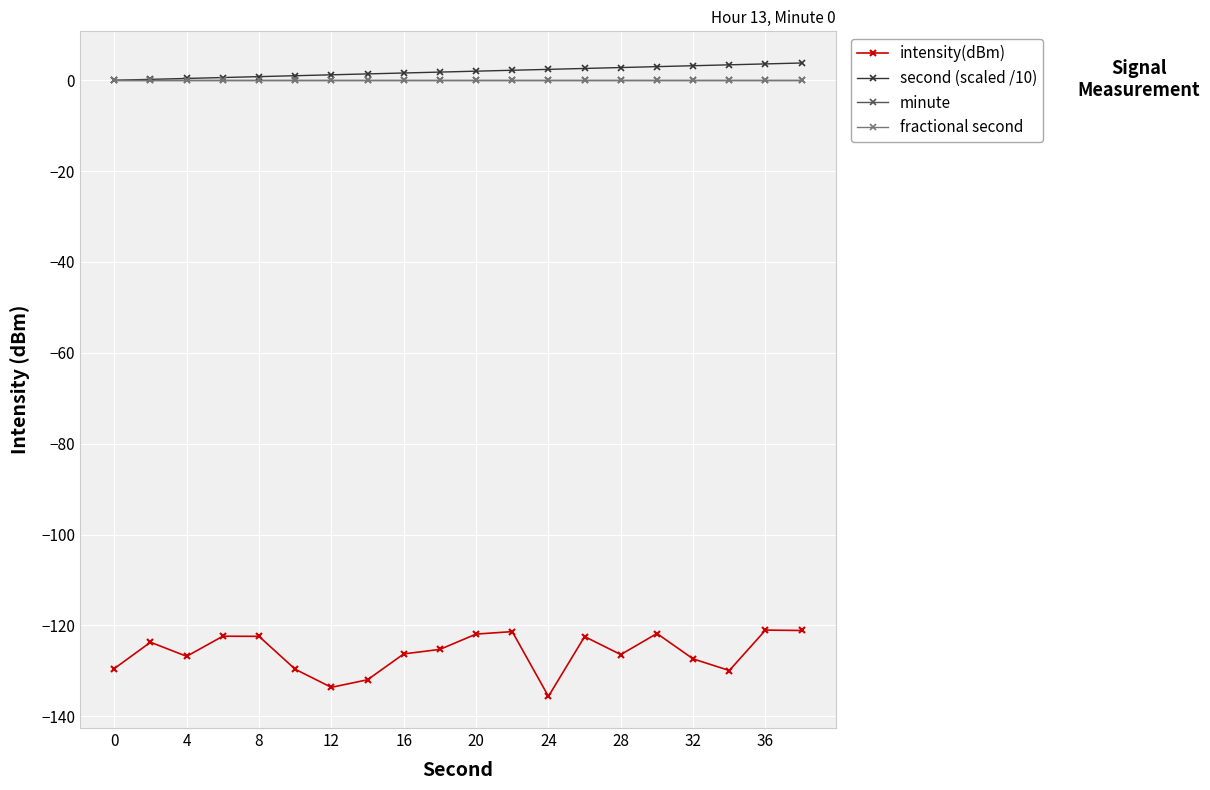

True or false: fractional second and second (scaled /10) intersect in this chart.

False